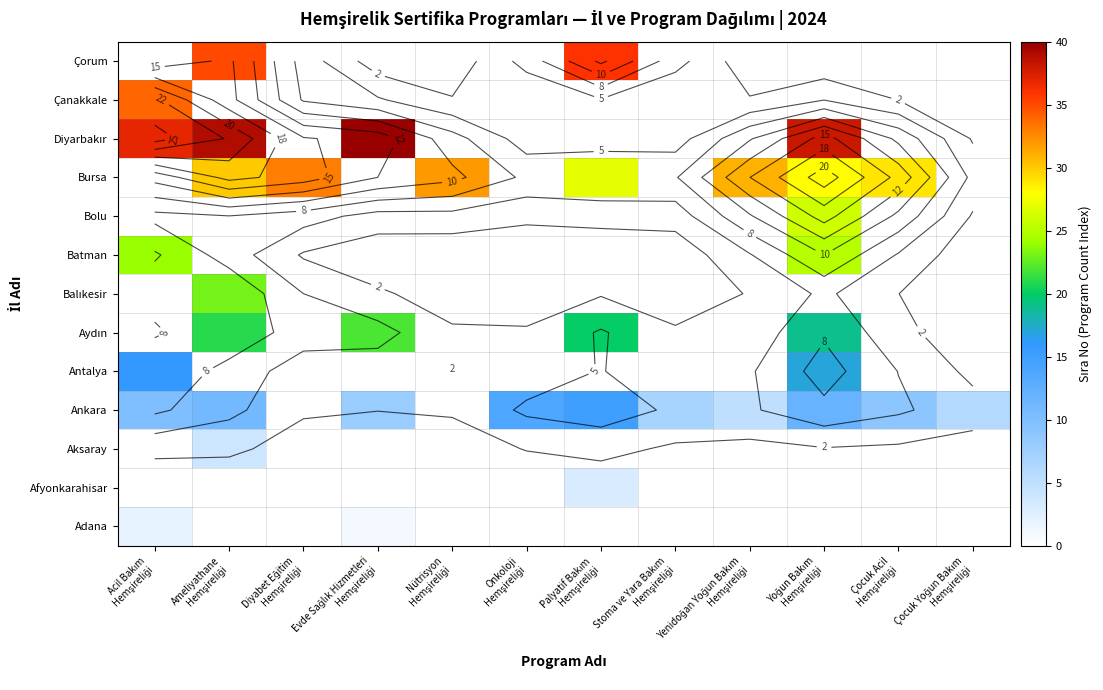

The value of Çorum at Evde Sağlık Hizmetleri Hemşireliği is 0. True or false?

True